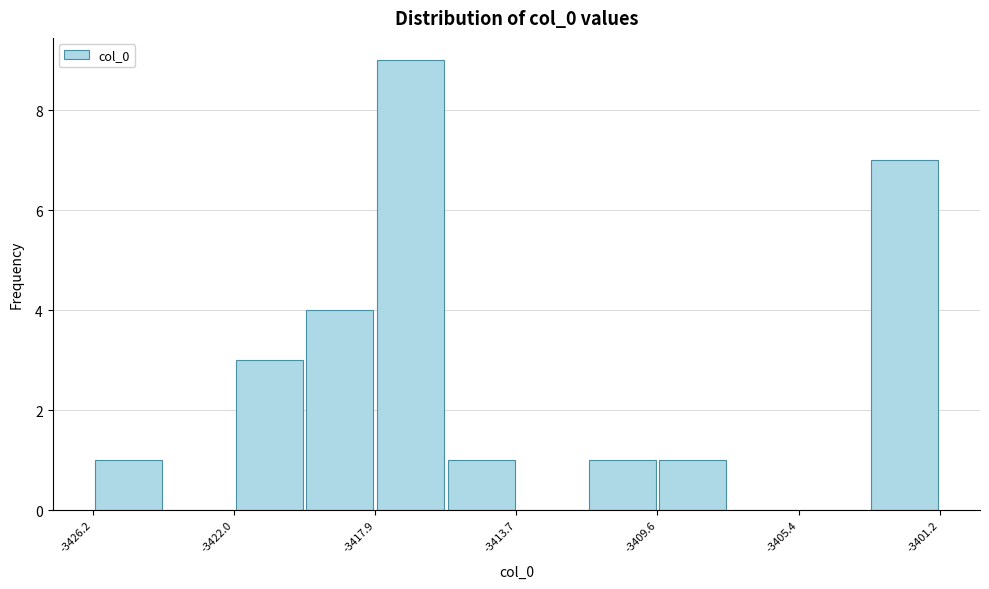

Reading left to right, transcribe this chart: for each bar, give the range it covers on the x-axis and its height. Neither the bar edges nor the heights are printed on the chart, so give them approximately, as read against the axes.

-3426.0 to -3424.0: 1
-3424.0 to -3422.0: 0
-3422.0 to -3420.0: 3
-3420.0 to -3418.0: 4
-3418.0 to -3416.0: 9
-3416.0 to -3413.5: 1
-3413.5 to -3411.5: 0
-3411.5 to -3409.5: 1
-3409.5 to -3407.5: 1
-3407.5 to -3405.5: 0
-3405.5 to -3403.5: 0
-3403.5 to -3401.0: 7